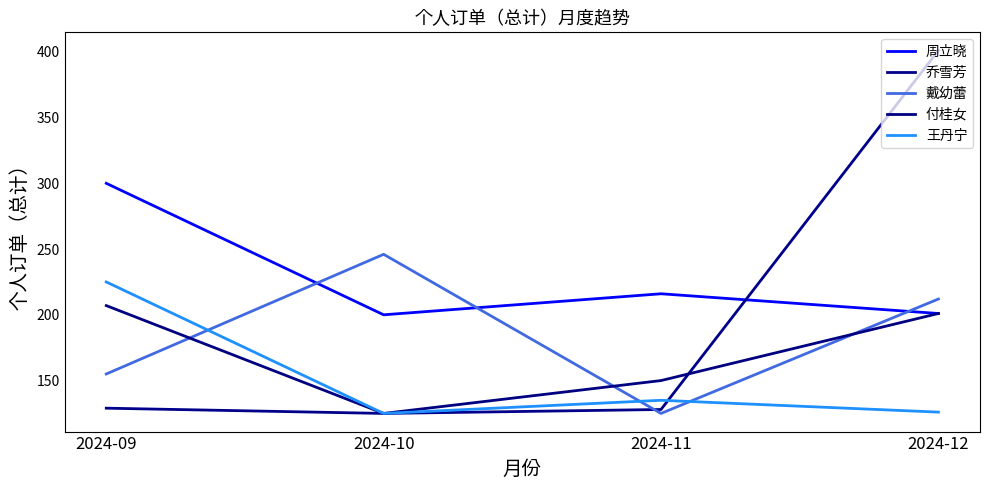

What is the difference between the 付桂女 values at 2024-11 and 2024-10?

25